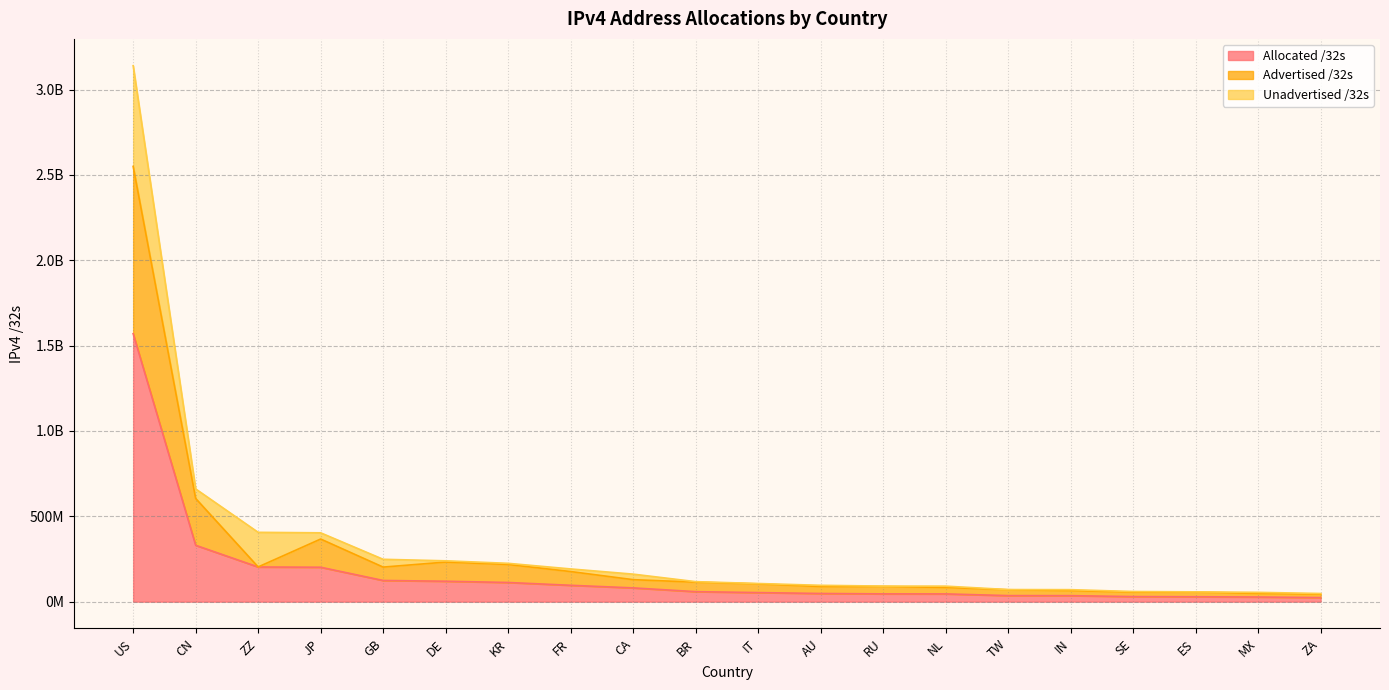

What position from the right is ZZ?

18